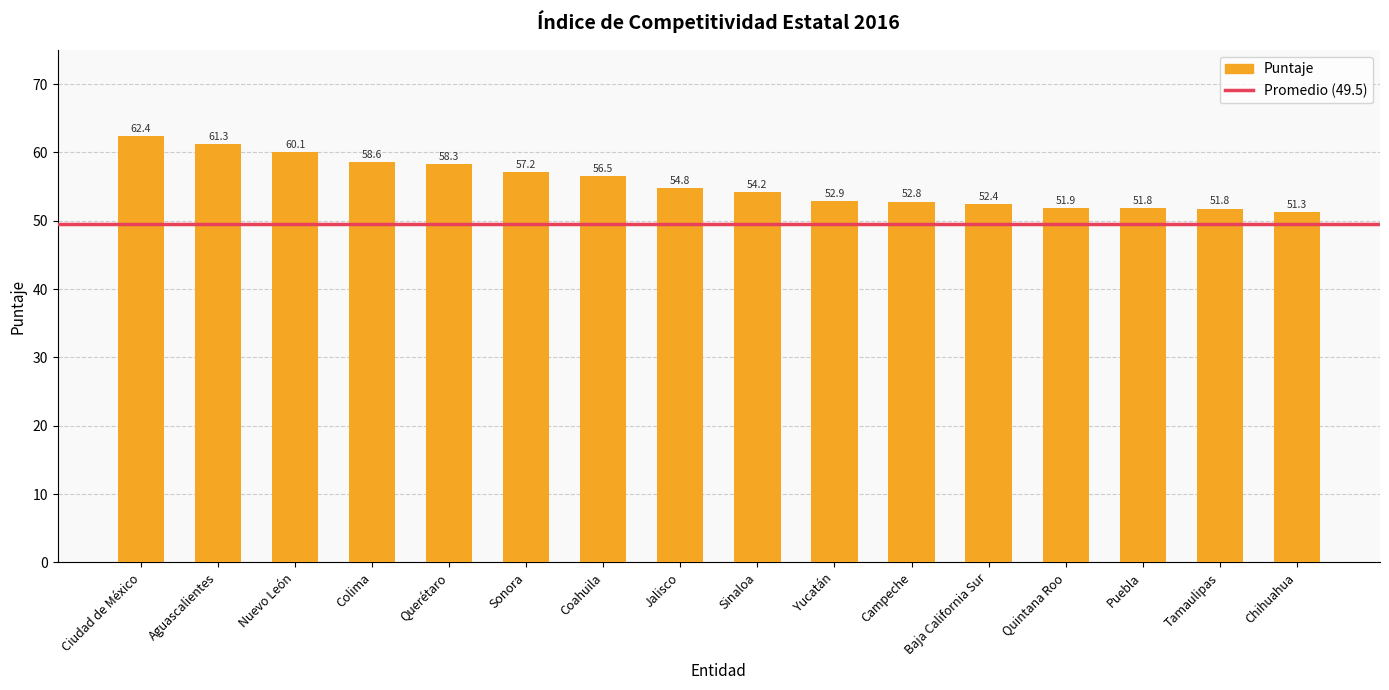

Where is the data nearest to the value 56?

Coahuila